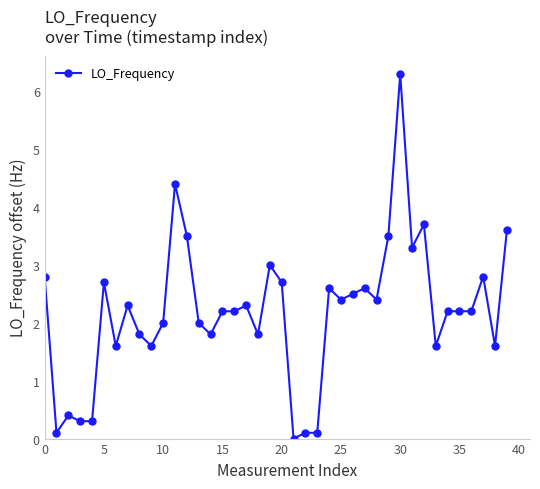

True or false: there are more than 2 points higher than both neighbors.

True